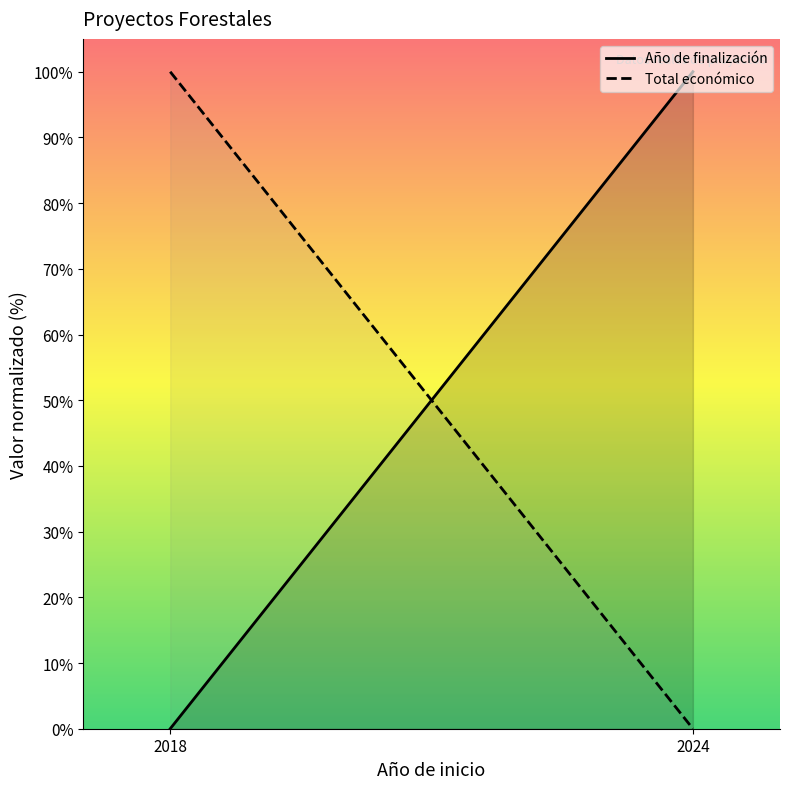

What is the average value of the Total económico series?

50.0